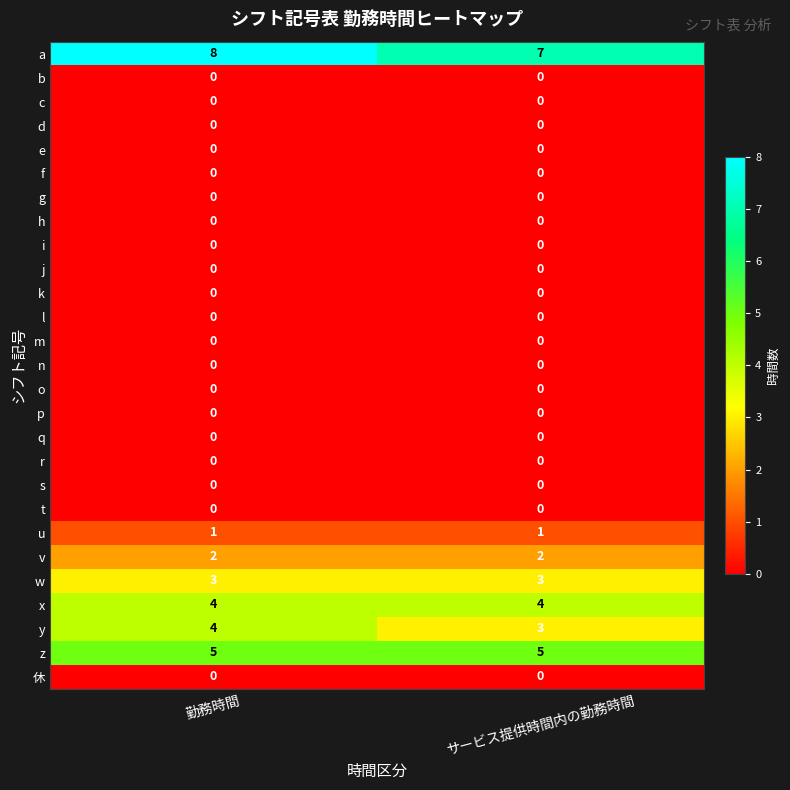

Is it true that u equals 2 at サービス提供時間内の勤務時間?

False